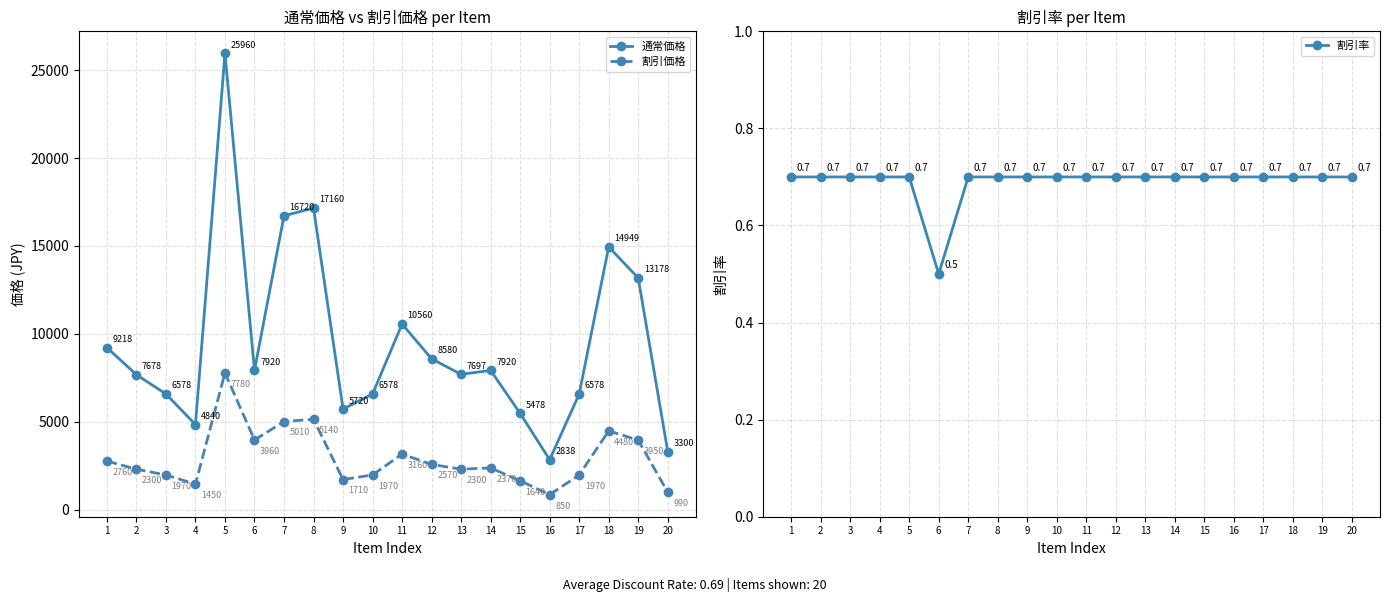

What are all the series names shown in the legend?

通常価格, 割引価格, 割引率